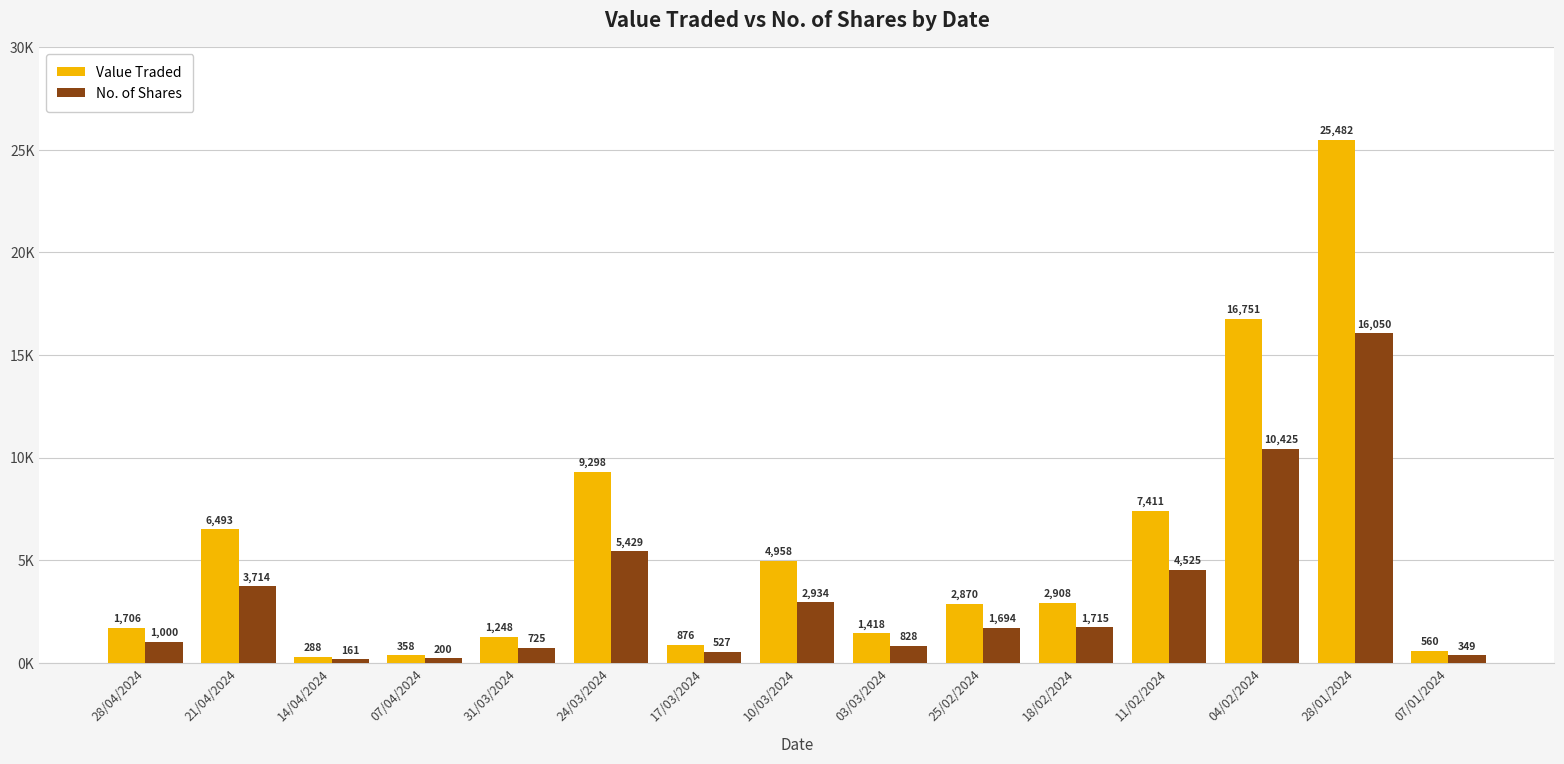

Are the bars grouped side by side (vs. stacked)?

Yes